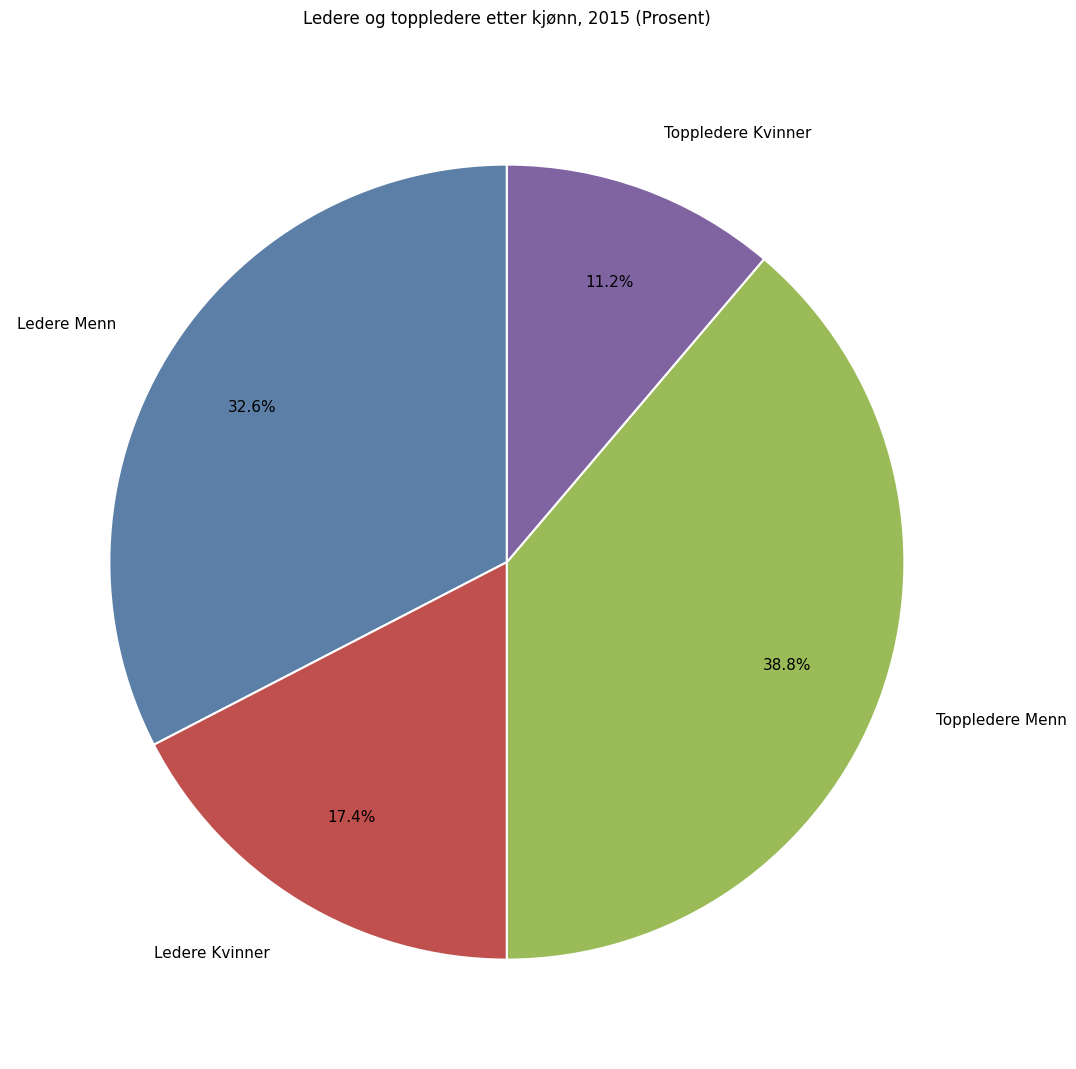

Approximately how many times larger is the value at Ledere Menn compared to Toppledere Menn?

0.8